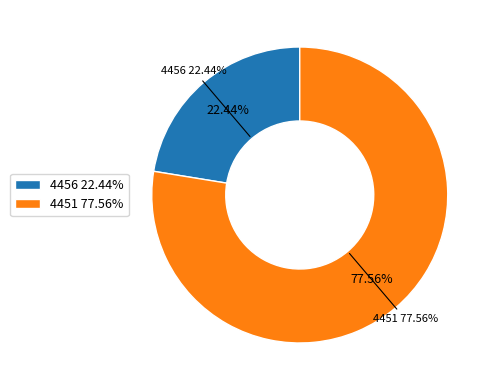

Rank the categories by value from highest to lowest.

4451, 4456